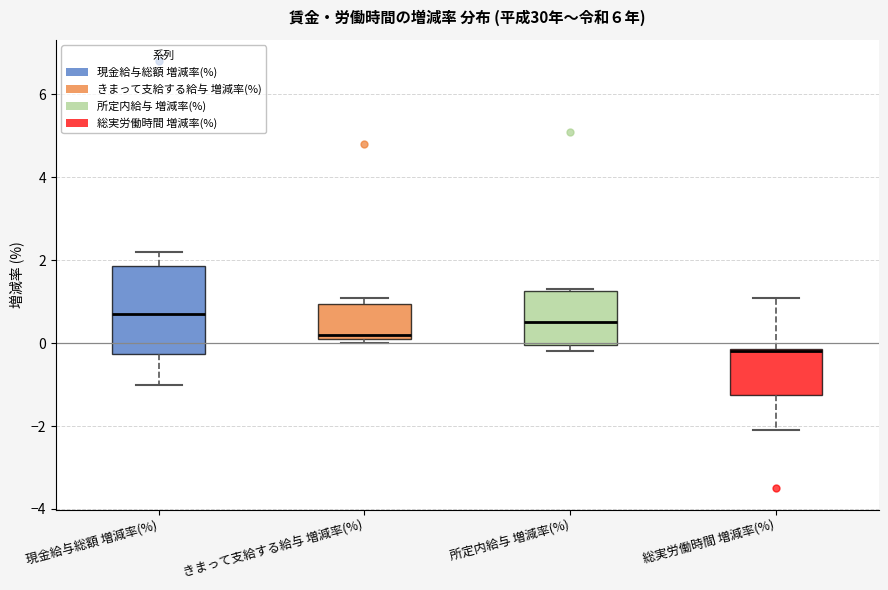

Reading left to right, transcribe this box plot: for each box, give where its median line is, the range the box spans, and where its two whiskers end, as read against the y-axis. The values are not printed on the chart, so give them approximately, as read against the axis.

現金給与総額 増減率(%): median 0.8, box -0.2 to 1.8, whiskers -1.0 to 2.2
きまって支給する給与 増減率(%): median 0.2 (just above the box's lower edge), box 0.2 to 1.0, whiskers 0.0 to 1.2
所定内給与 増減率(%): median 0.6, box 0.0 to 1.2, whiskers -0.2 to 1.4
総実労働時間 増減率(%): median -0.2, box -1.2 to -0.2, whiskers -2.0 to 1.2